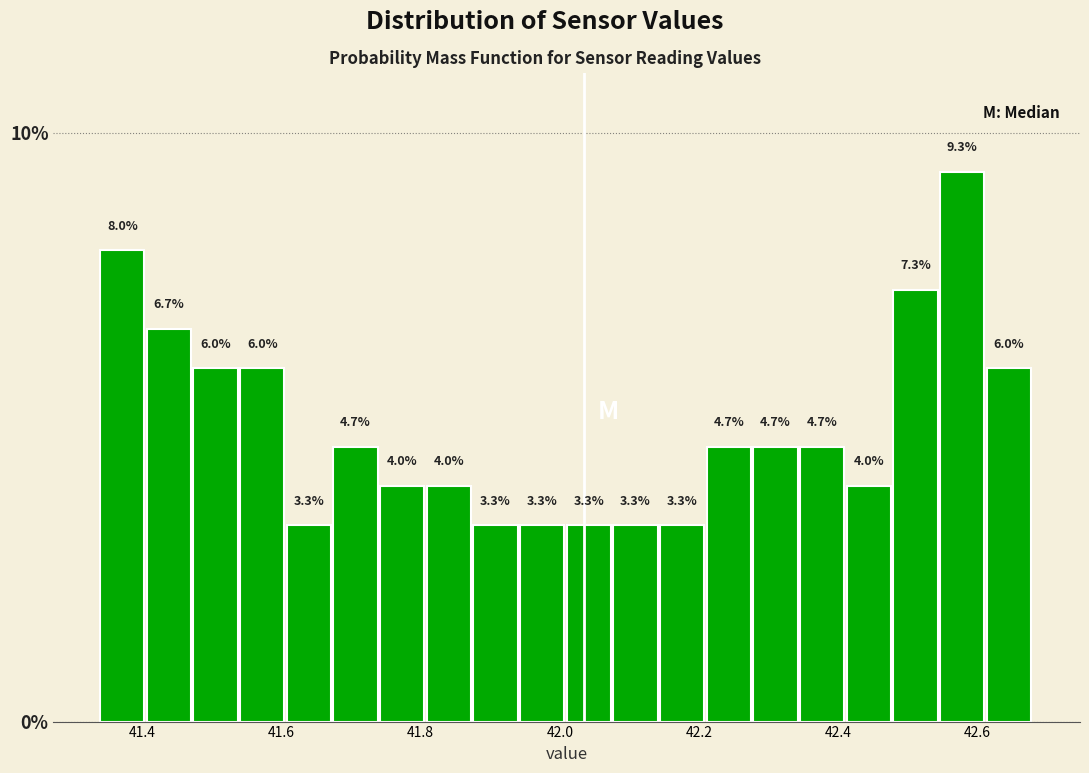

Read against the x-axis, roughly where is the centre of the tallest bar?

42.58